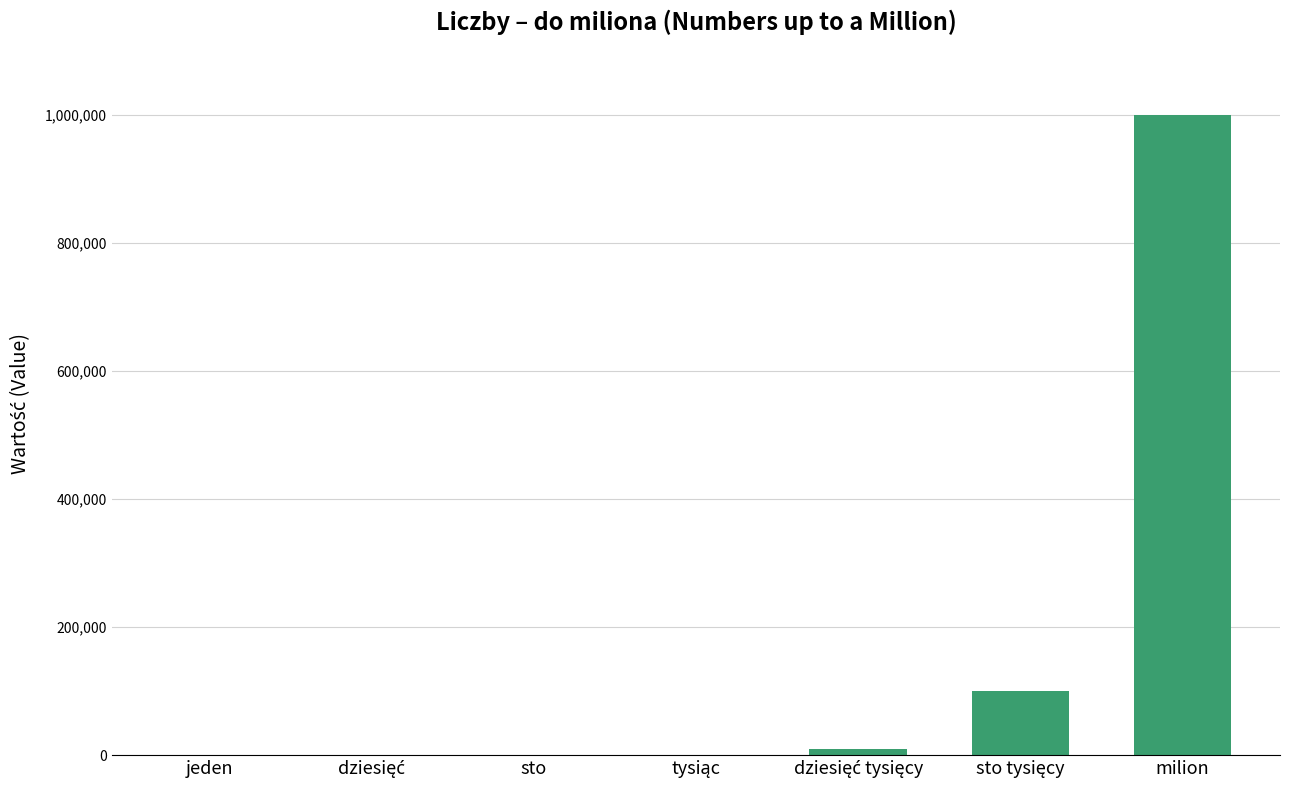

What is the sum of all values?

1111111